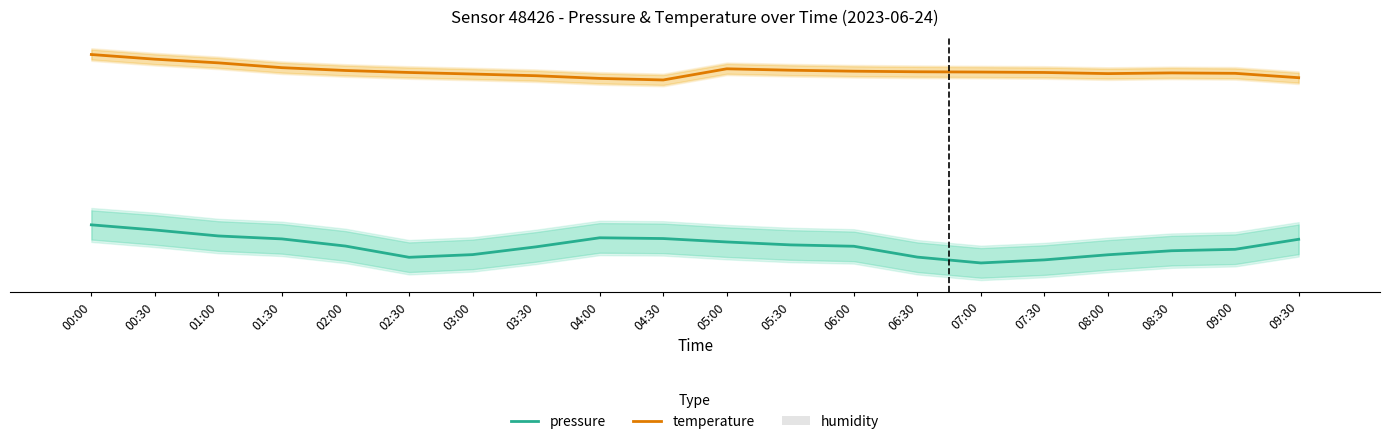

How many bars are there in each group?

3